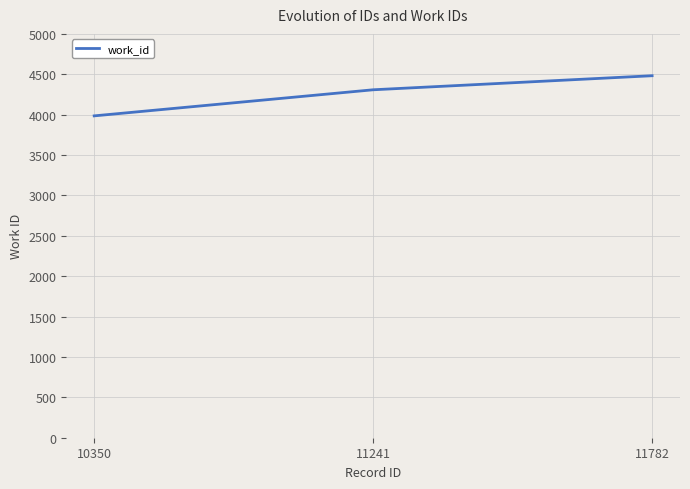

Rank the categories by value from highest to lowest.

11782, 11241, 10350